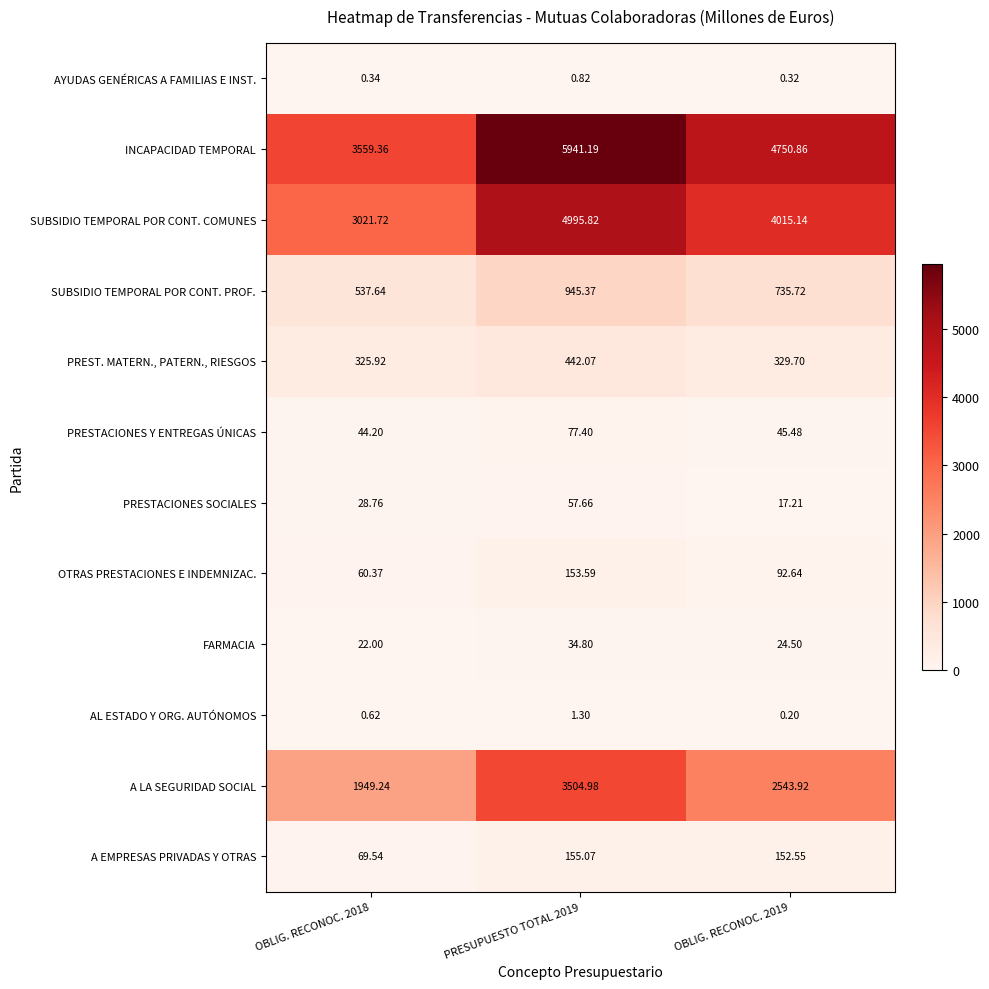

Which series has the widest spread of values?

INCAPACIDAD TEMPORAL